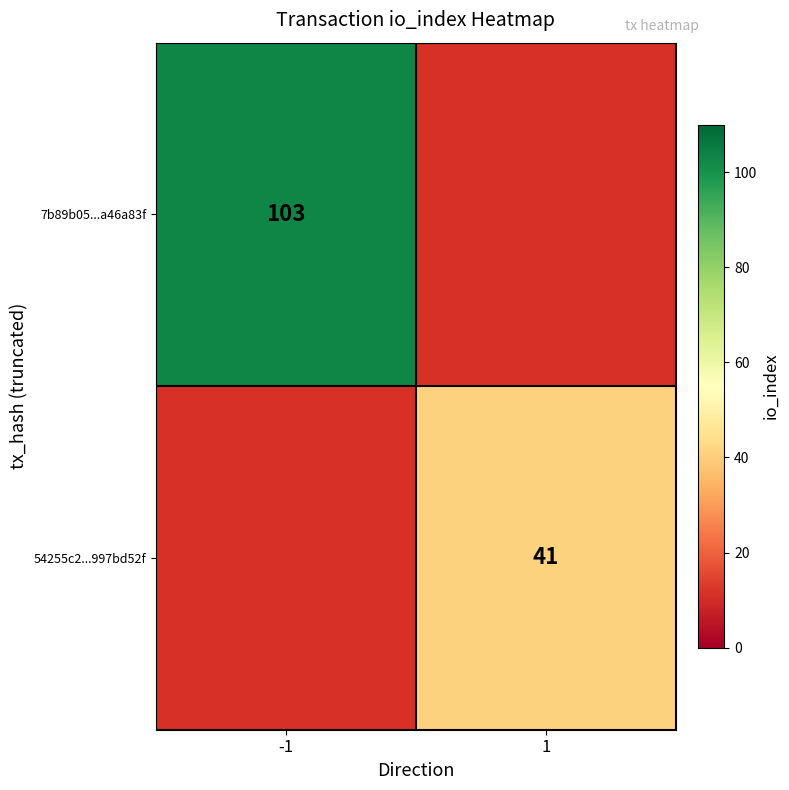

How many series are shown in this chart?

2